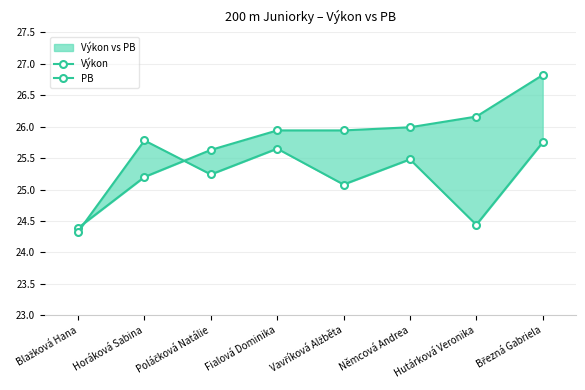

How many lines are shown in the chart?

2